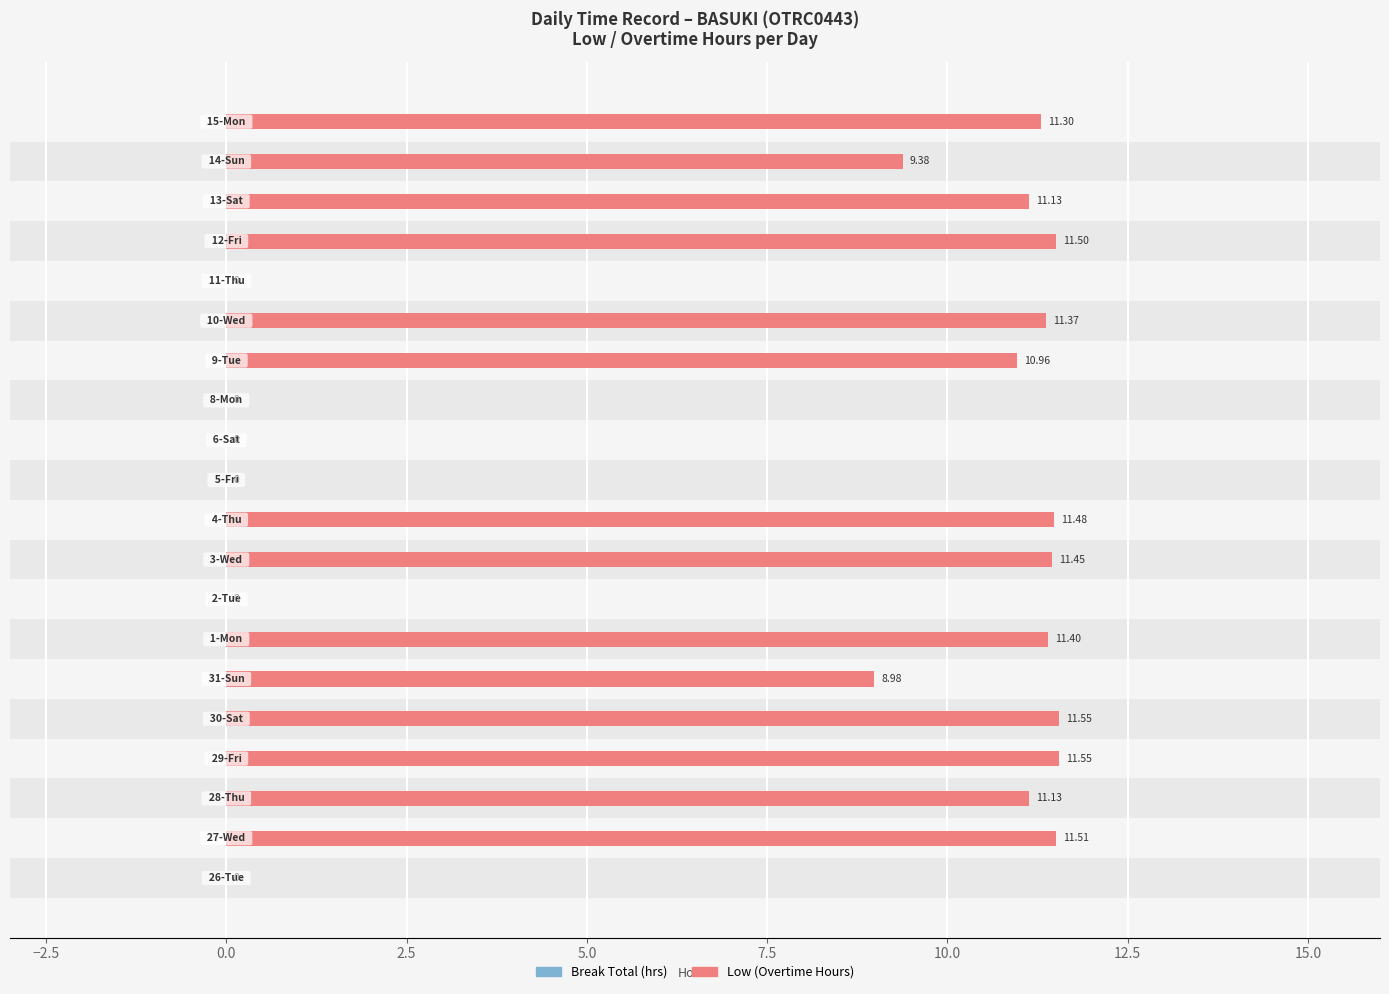

Count the number of categories in the chart.

20